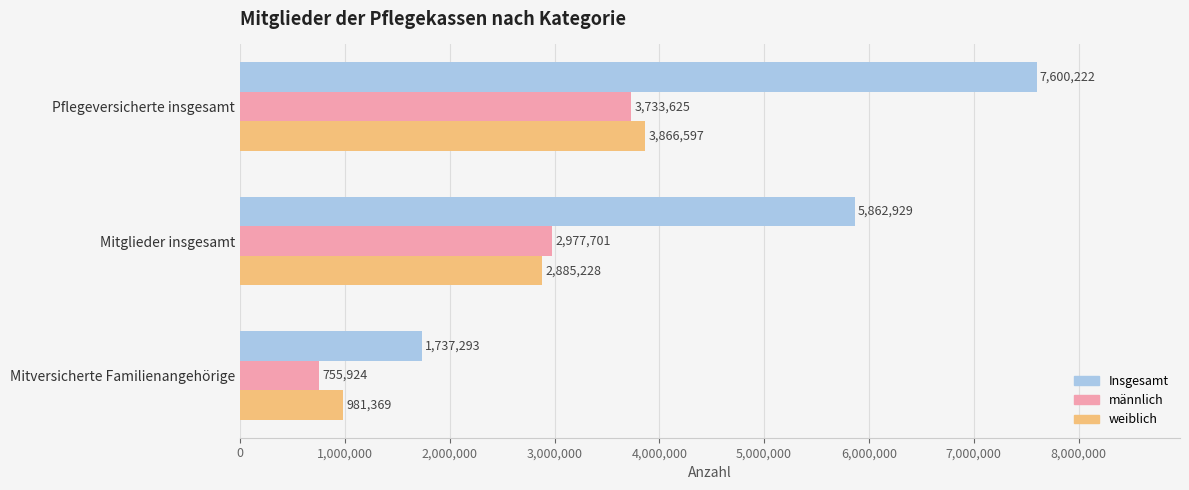

True or false: weiblich has a value of 5706000 at Pflegeversicherte insgesamt.

False